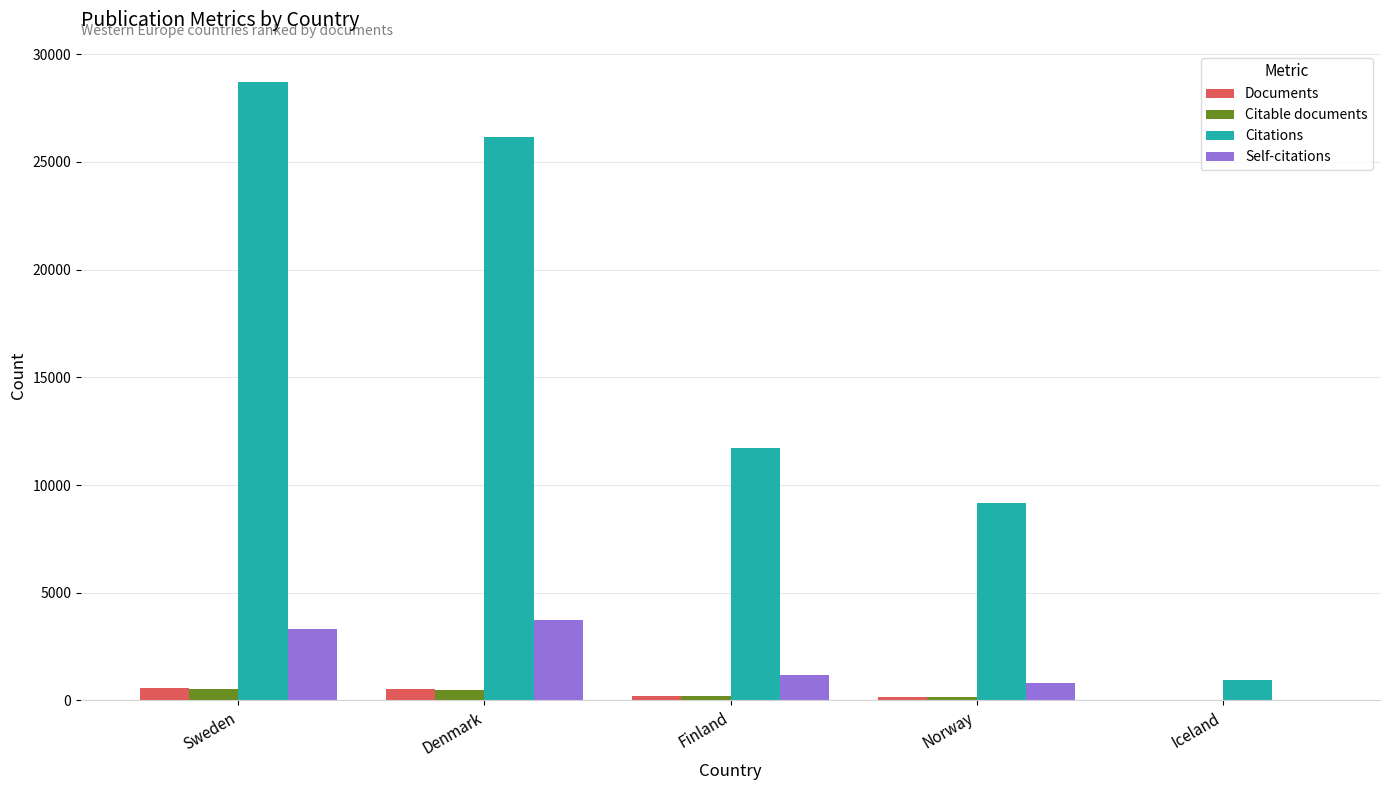

Are the bars horizontal?

No